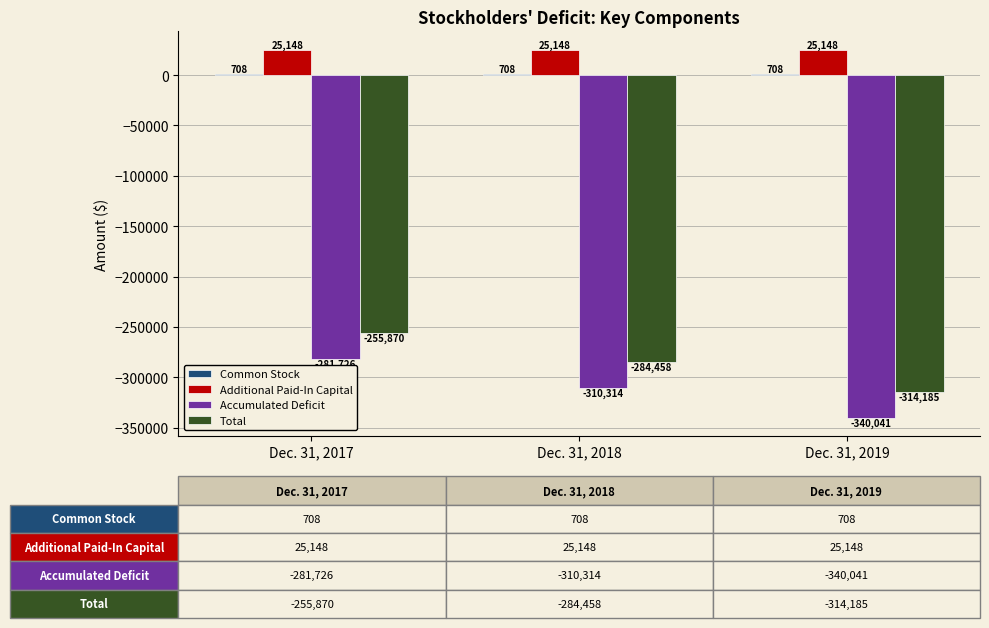

The Total series shows -70658 at Dec. 31, 2017. True or false?

False